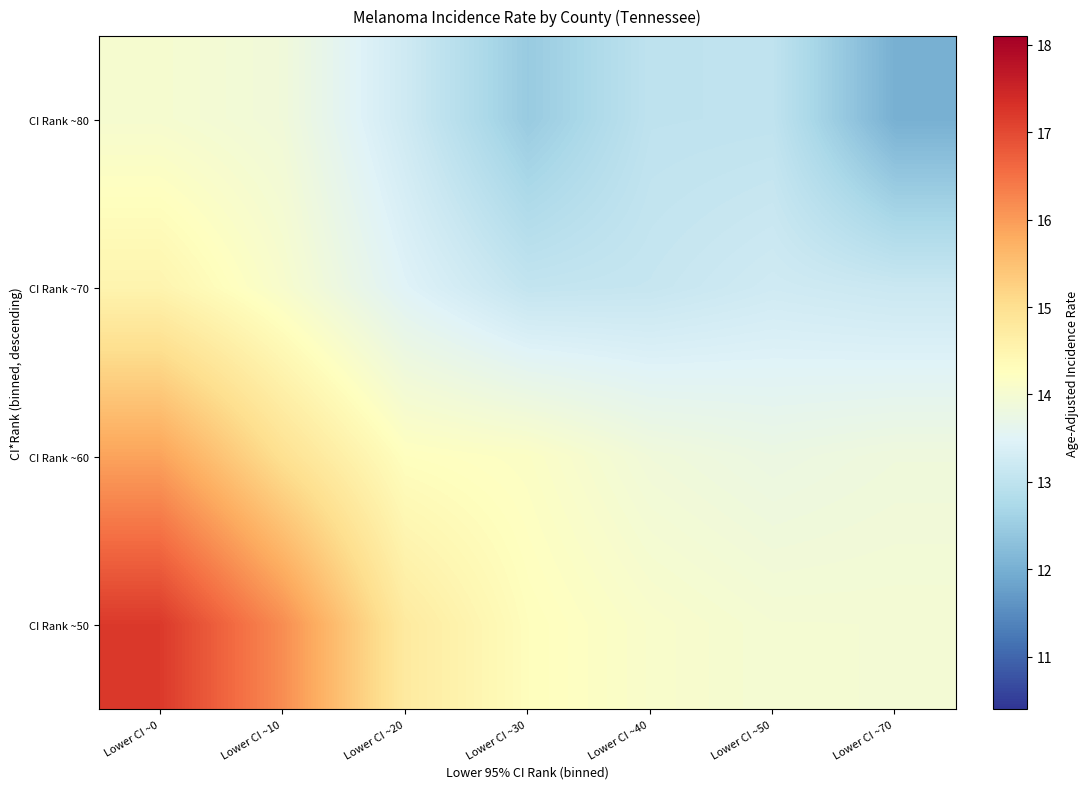

What is the total value across all series at Lower CI ~20?

55.7